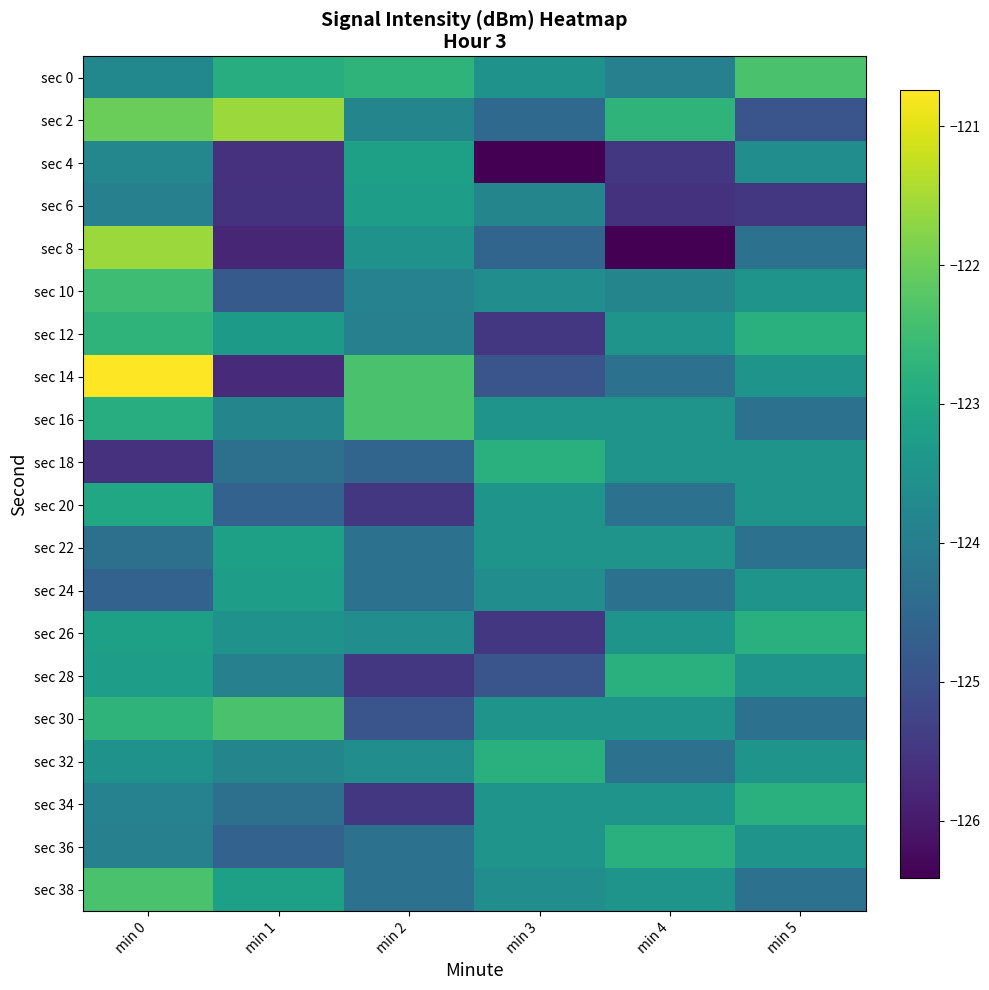

What is the difference between the highest and lowest values at min 3?

3.6